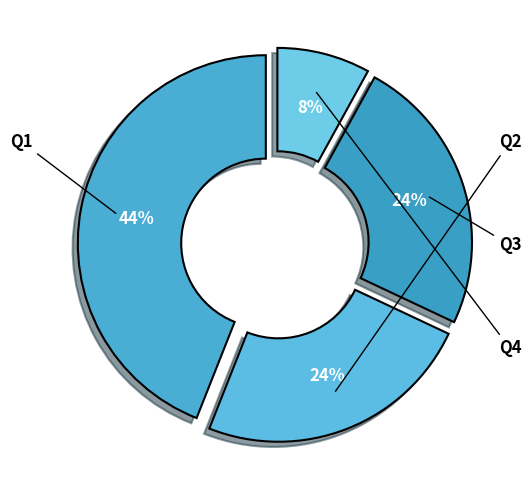

How many slices are in this pie chart?

4